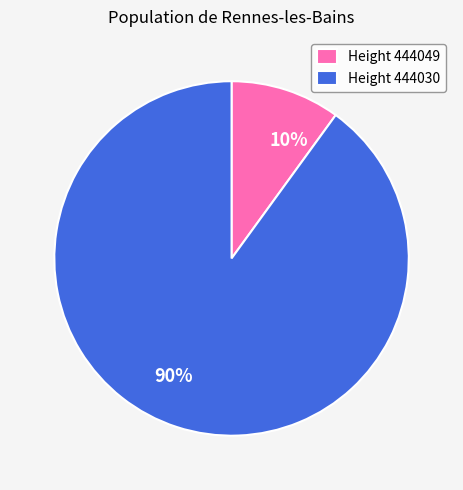

Rank the categories by value from lowest to highest.

Height 444049, Height 444030